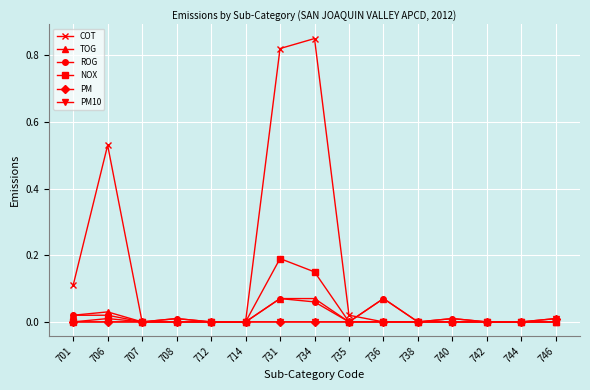

Is the value of COT at 701 greater than the value of ROG at 706?

Yes